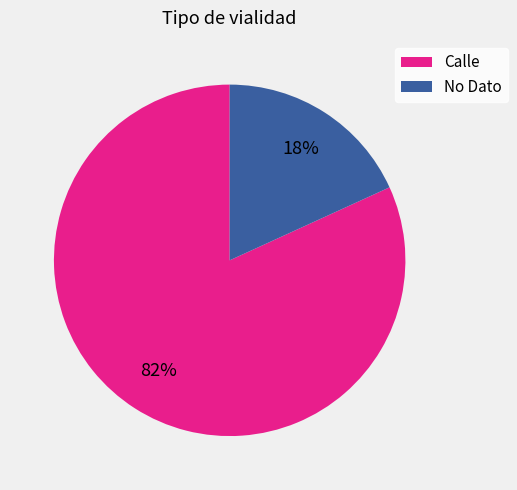

What is the ratio of the value at No Dato to the value at Calle?

0.2